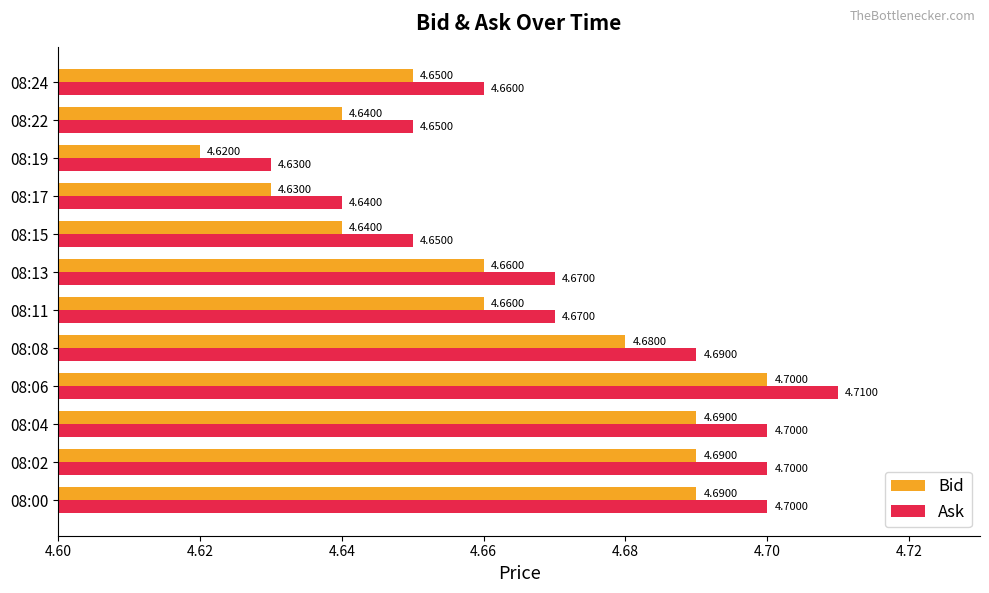

At which category is the sum across all series the highest?

08:06